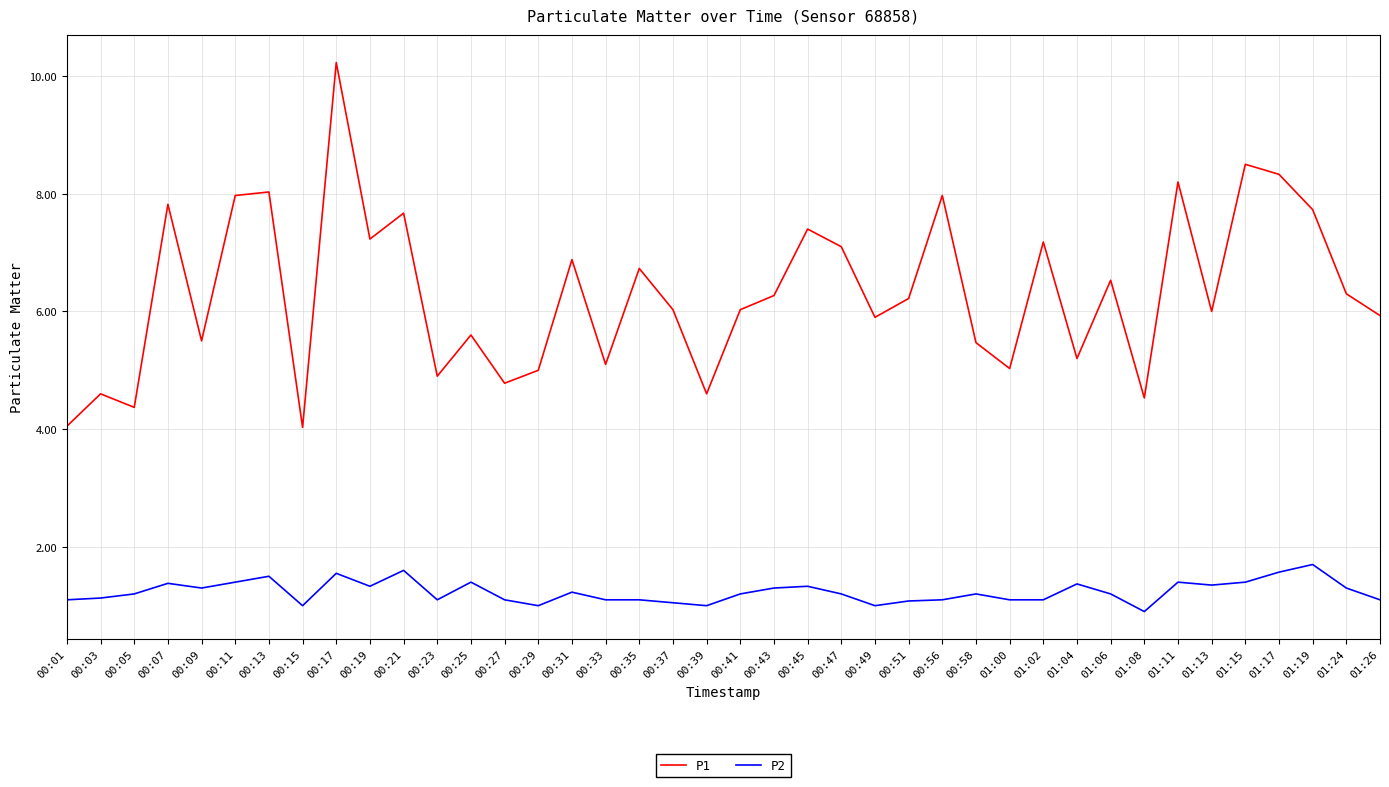

What position from the right is 00:47?

17